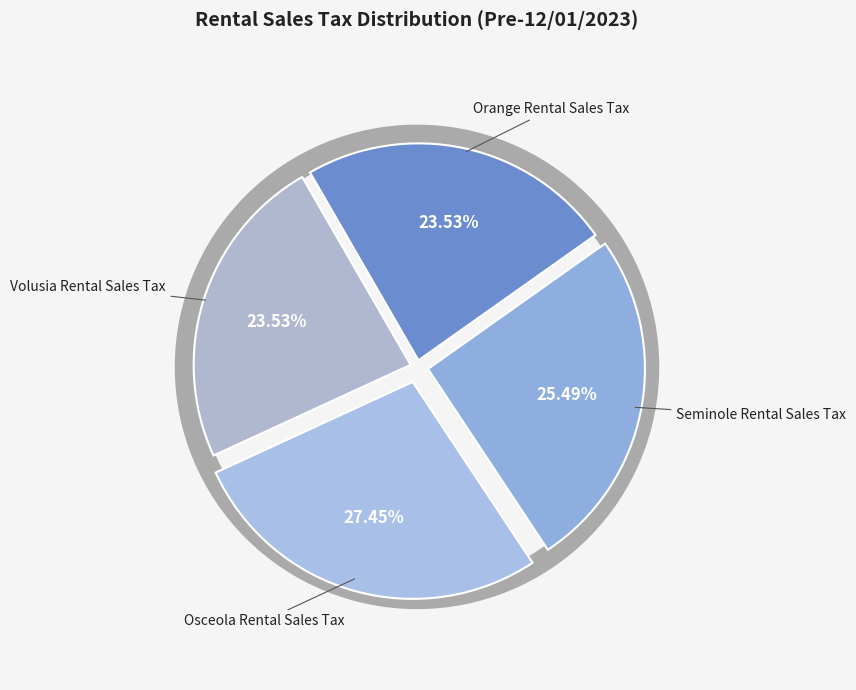

Is Osceola Rental Sales Tax the majority of the pie?

No